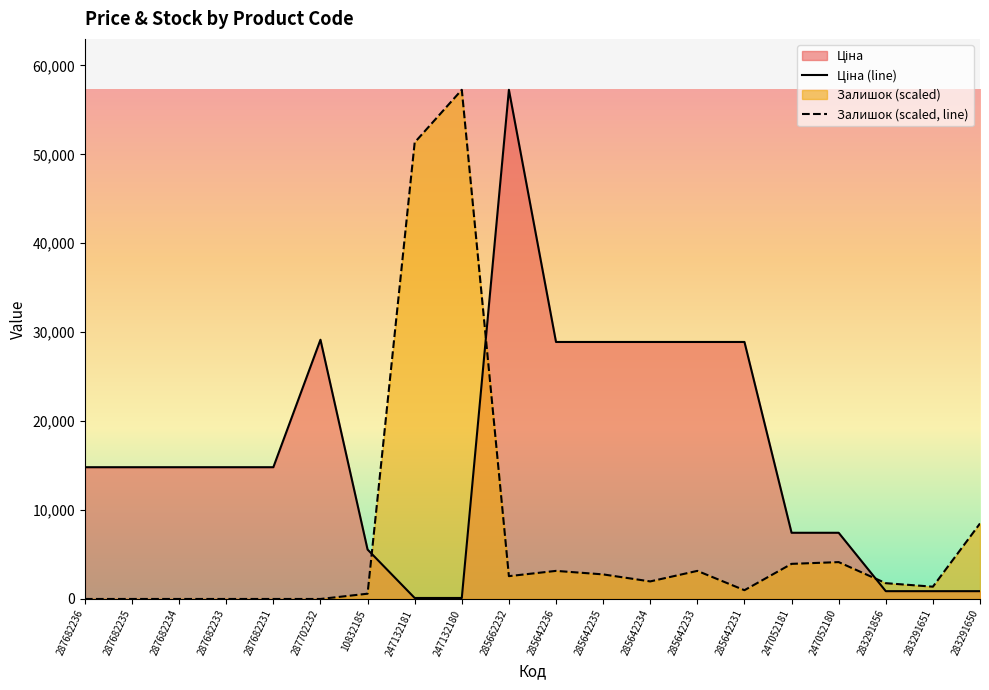

At which label does Залишок reach its peak?

247132180